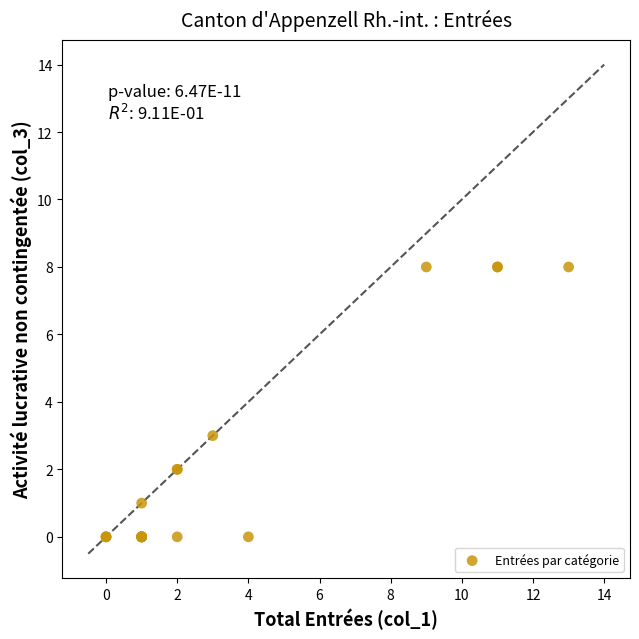

What Y value in the scatter plot is closest to 4?

3